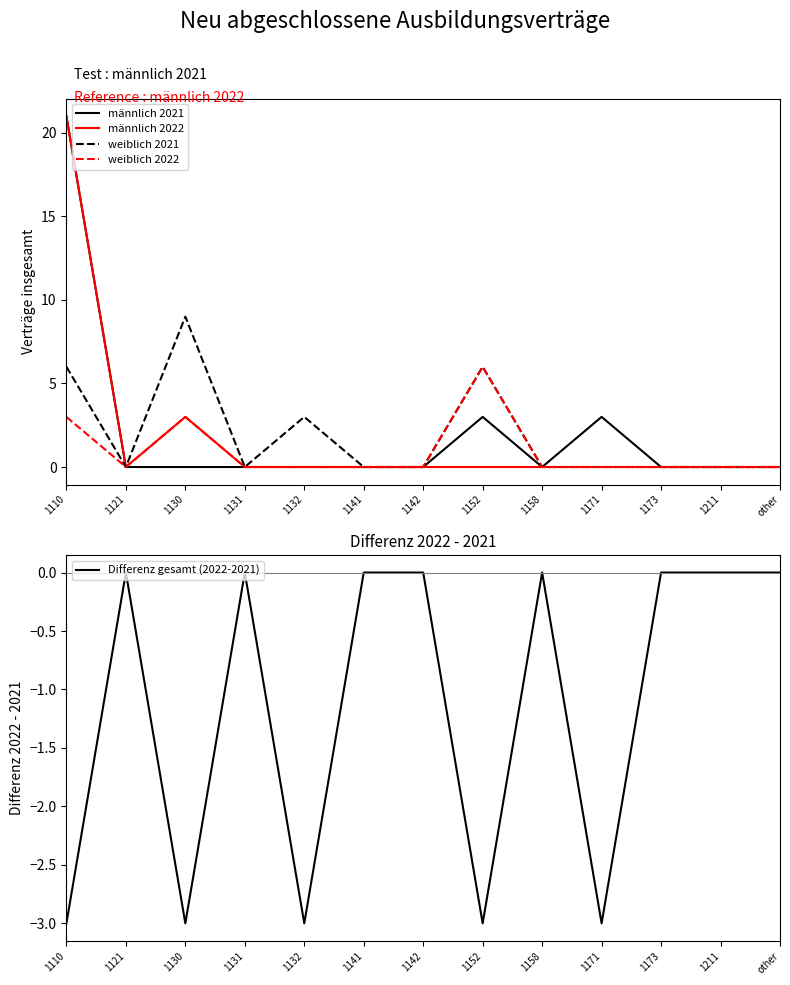

At how many categories does at least one series exceed 3?

3